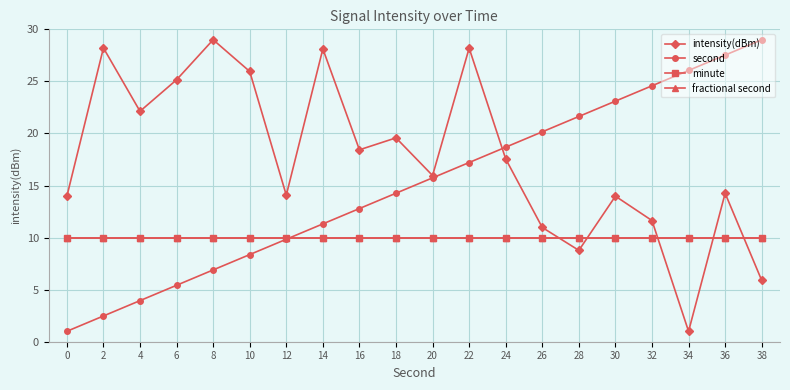

Does the chart have visible grid lines?

Yes